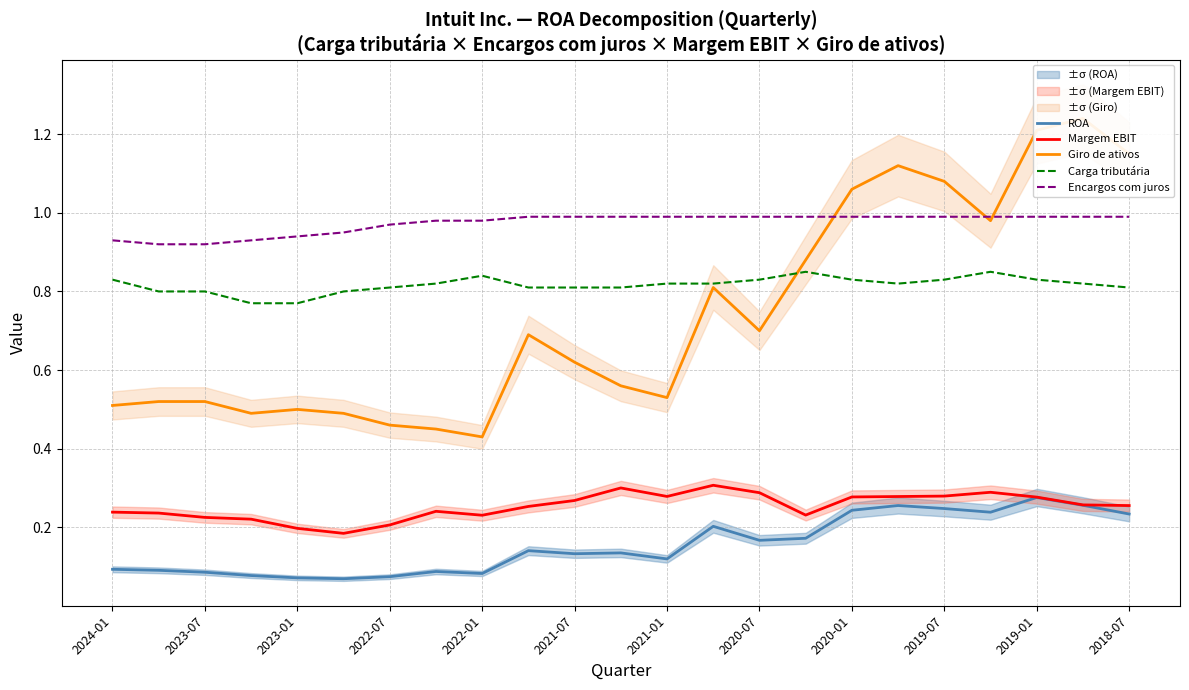

True or false: Margem EBIT and Carga tributária intersect in this chart.

False